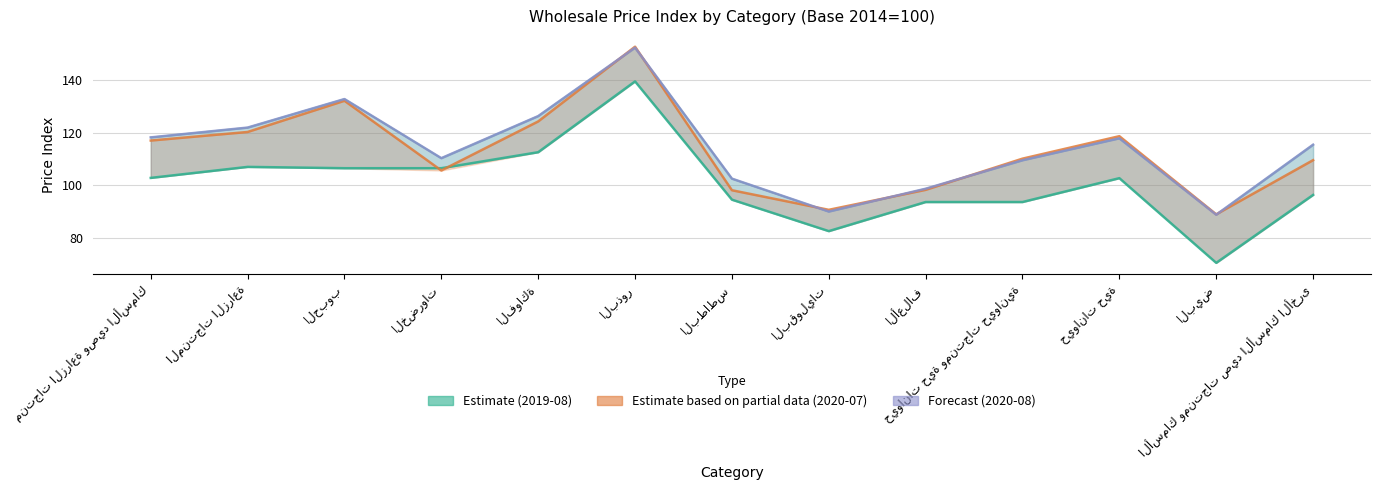

Which category has the highest value in the 2020-08 (Forecast) series?

البذور